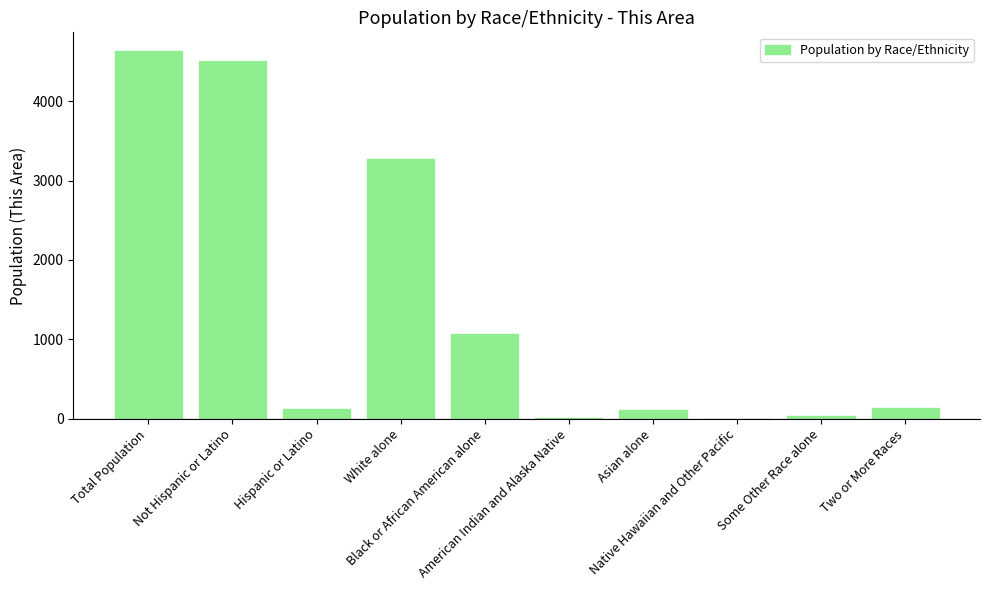

What is the maximum value shown in the chart?

4635